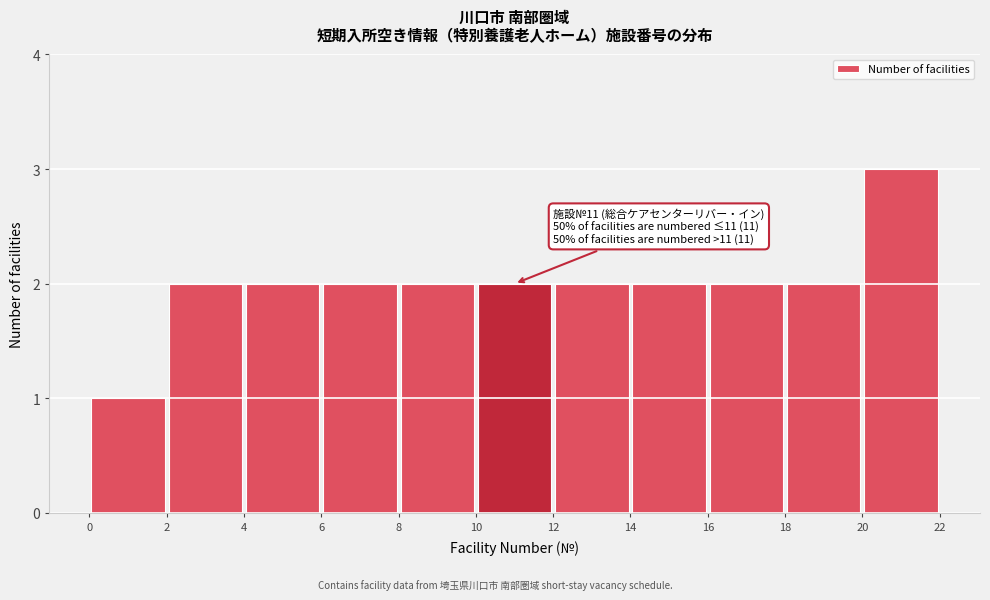

Over which range of the x-axis is the bar tallest?

20 to 22